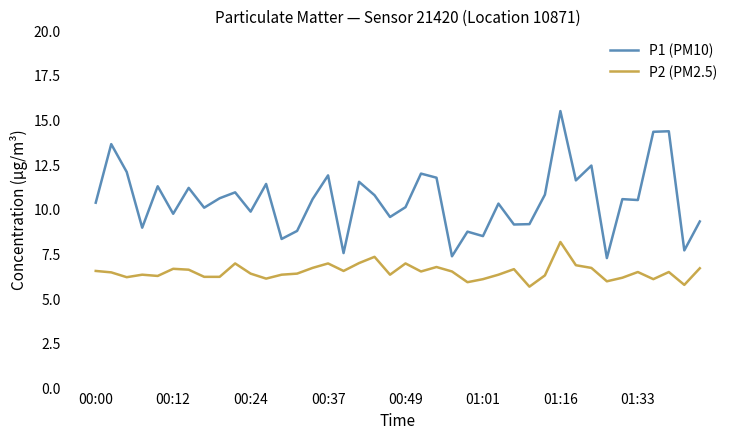

What is the highest value of the P1 (PM10) series?

15.5